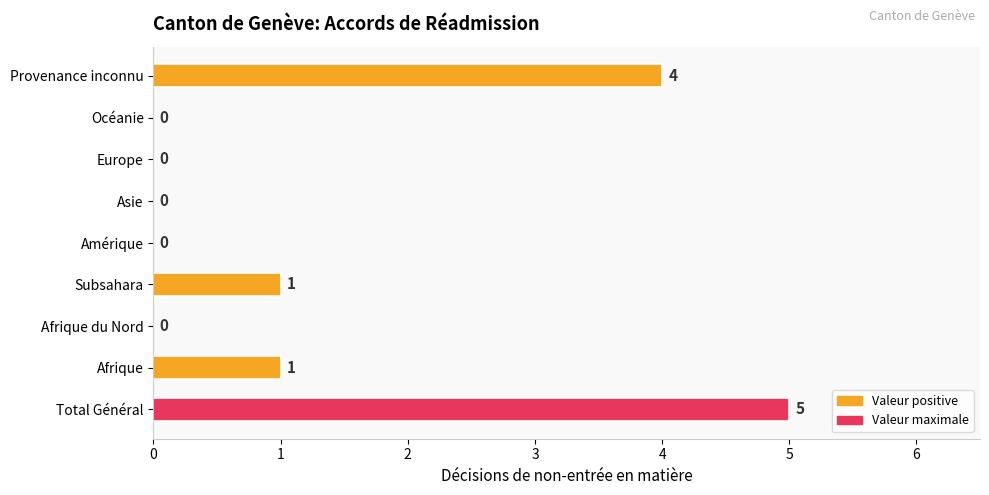

Reading bottom to top, extract all data points from this chart.

Total Général=5	Afrique=1	Afrique du Nord=0	Subsahara=1	Amérique=0	Asie=0	Europe=0	Océanie=0	Provenance inconnu=4